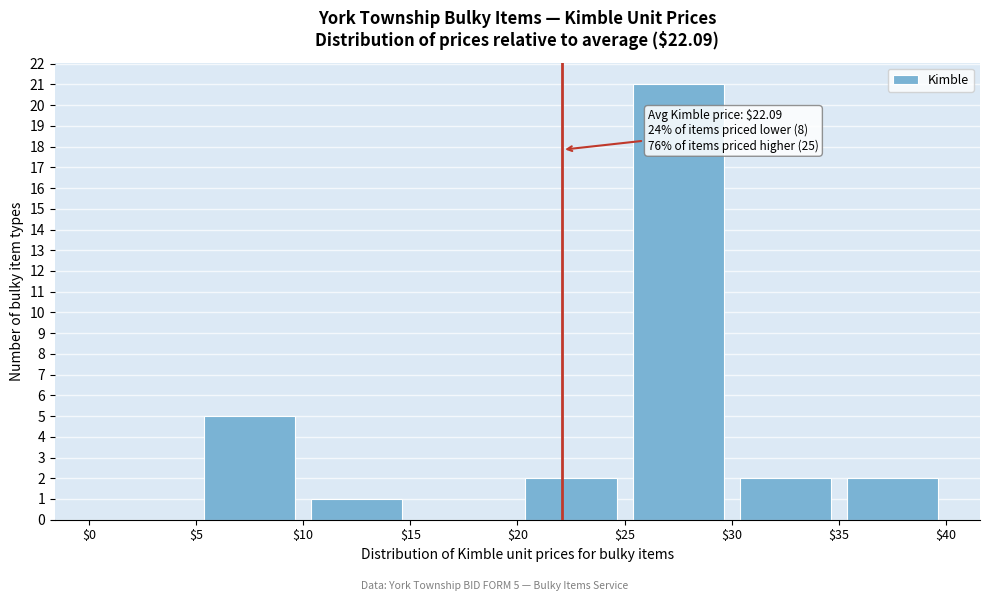

Which range on the x-axis has the tallest bar?

$25 to $30